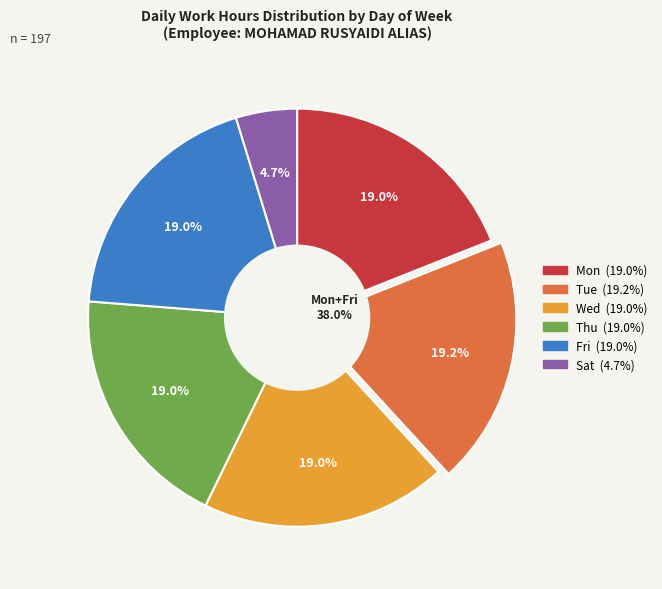

The 15 slice represents 15% of the pie. True or false?

False